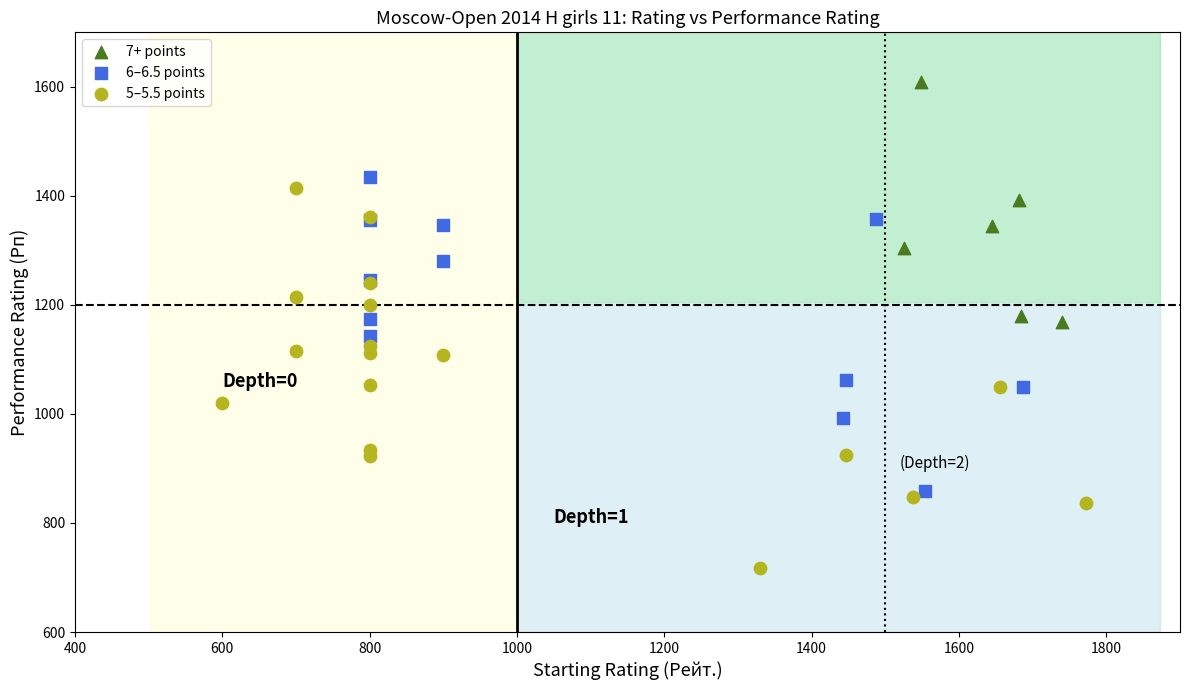

Which series has the largest Y range (max minus min)?

5–5.5 points